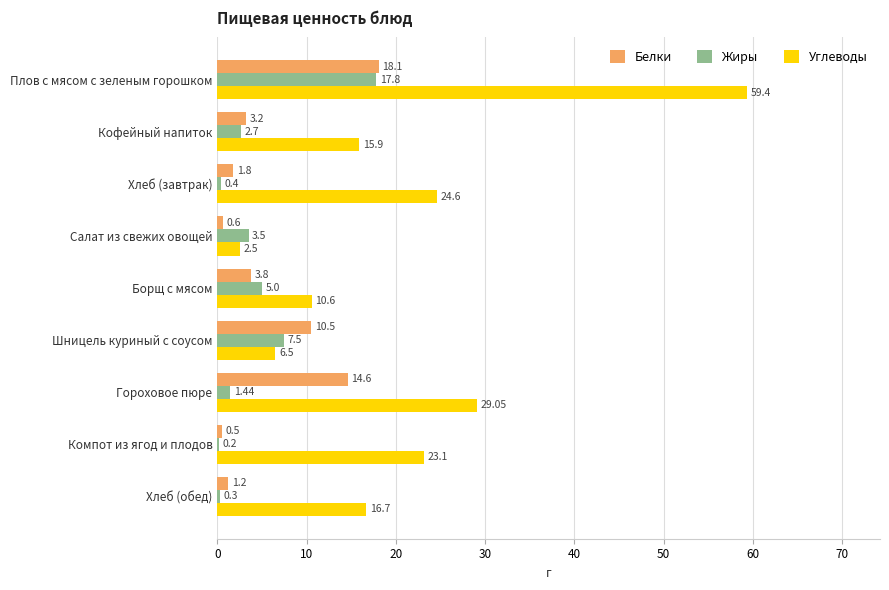

Which series has the largest range (max minus min)?

Углеводы